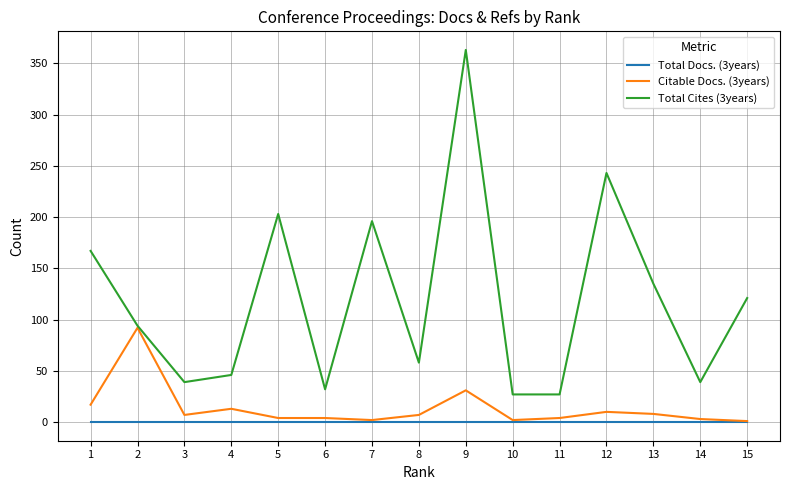

Between 3 and 11, which series saw the biggest shift?

Total Cites (3years)